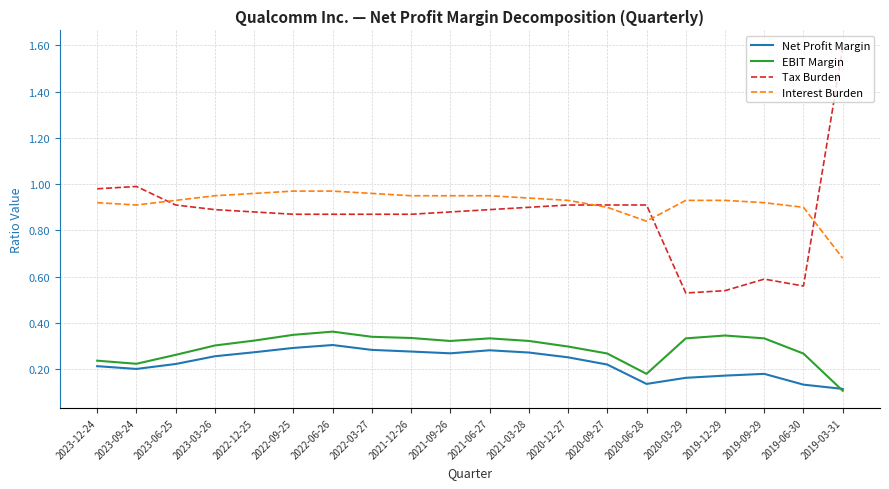

The Interest Burden series shows 0.9 at 2020-12-27. True or false?

True